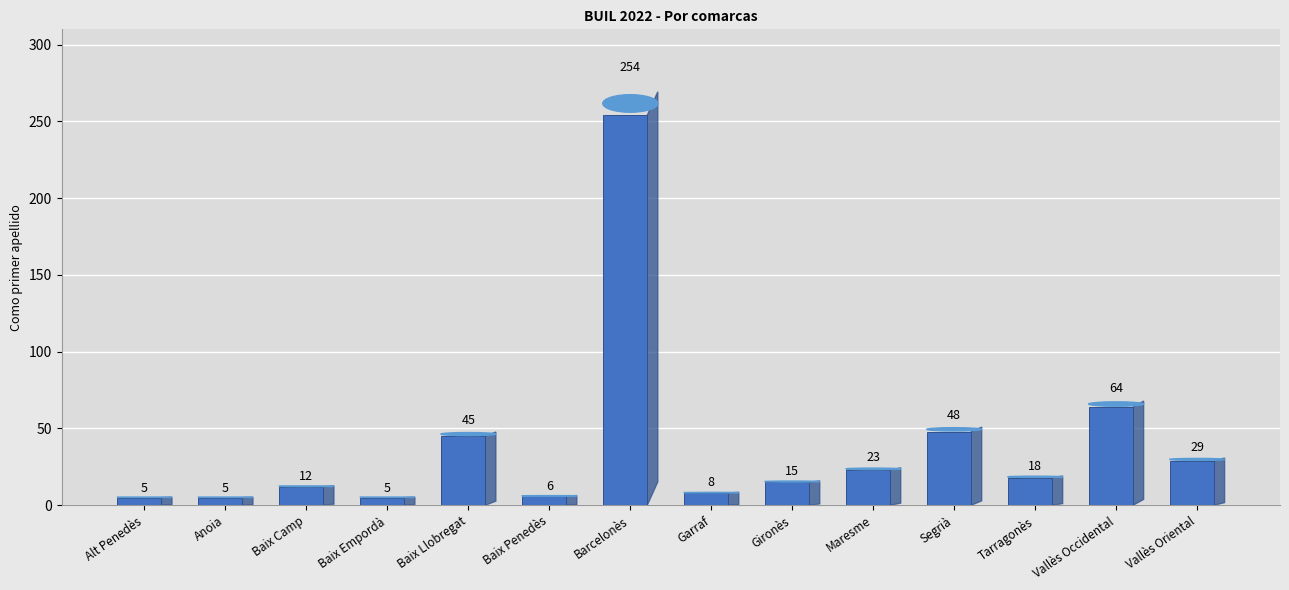

Approximately how many times larger is the value at Anoia compared to Gironès?

0.3